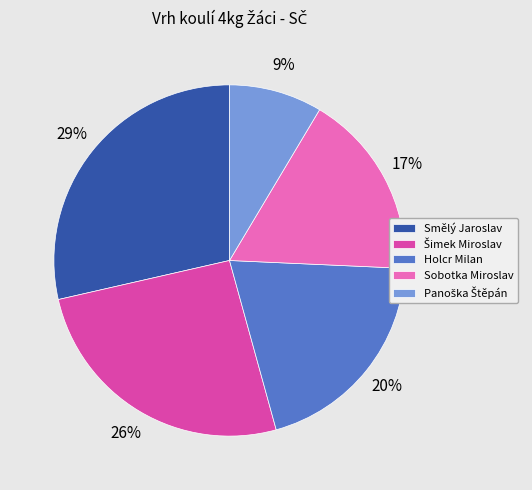

Combined, do Smělý Jaroslav and Holcr Milan account for over 50%?

No